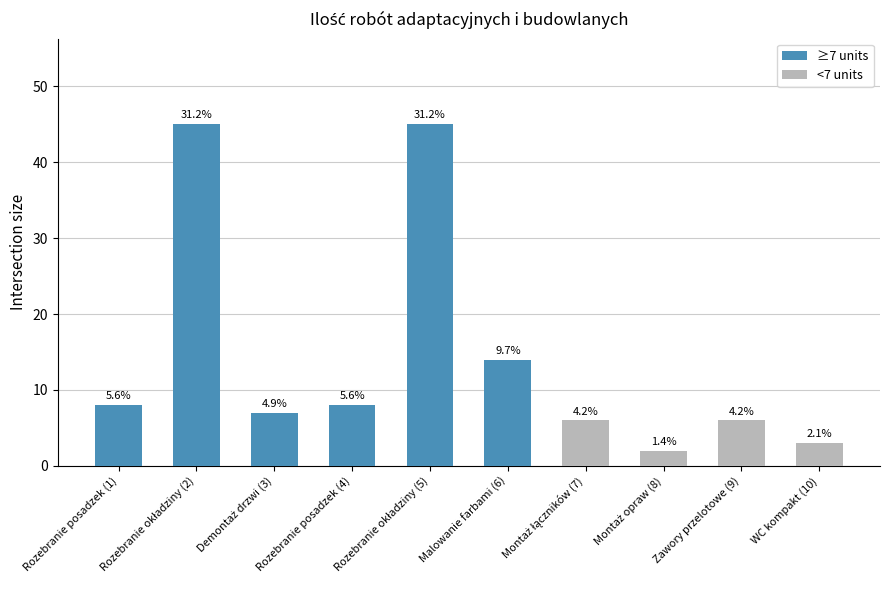

Which category has the lowest value across all series?

Montaż opraw (8)